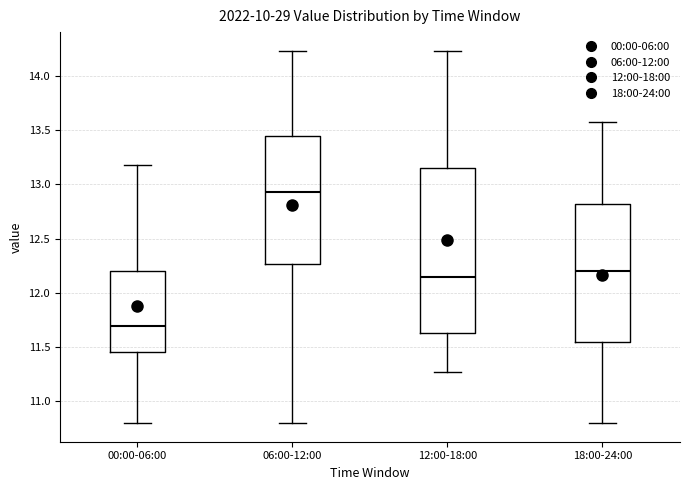

Reading left to right, transcribe this box plot: for each box, give where its median line is, the range the box spans, and where its two whiskers end, as read against the y-axis. The values are not printed on the chart, so give them approximately, as read against the axis.

00:00-06:00: median 11.70, box 11.45 to 12.20, whiskers 10.80 to 13.20
06:00-12:00: median 12.95, box 12.25 to 13.45, whiskers 10.80 to 14.25
12:00-18:00: median 12.15, box 11.65 to 13.15, whiskers 11.25 to 14.25
18:00-24:00: median 12.20, box 11.55 to 12.80, whiskers 10.80 to 13.55